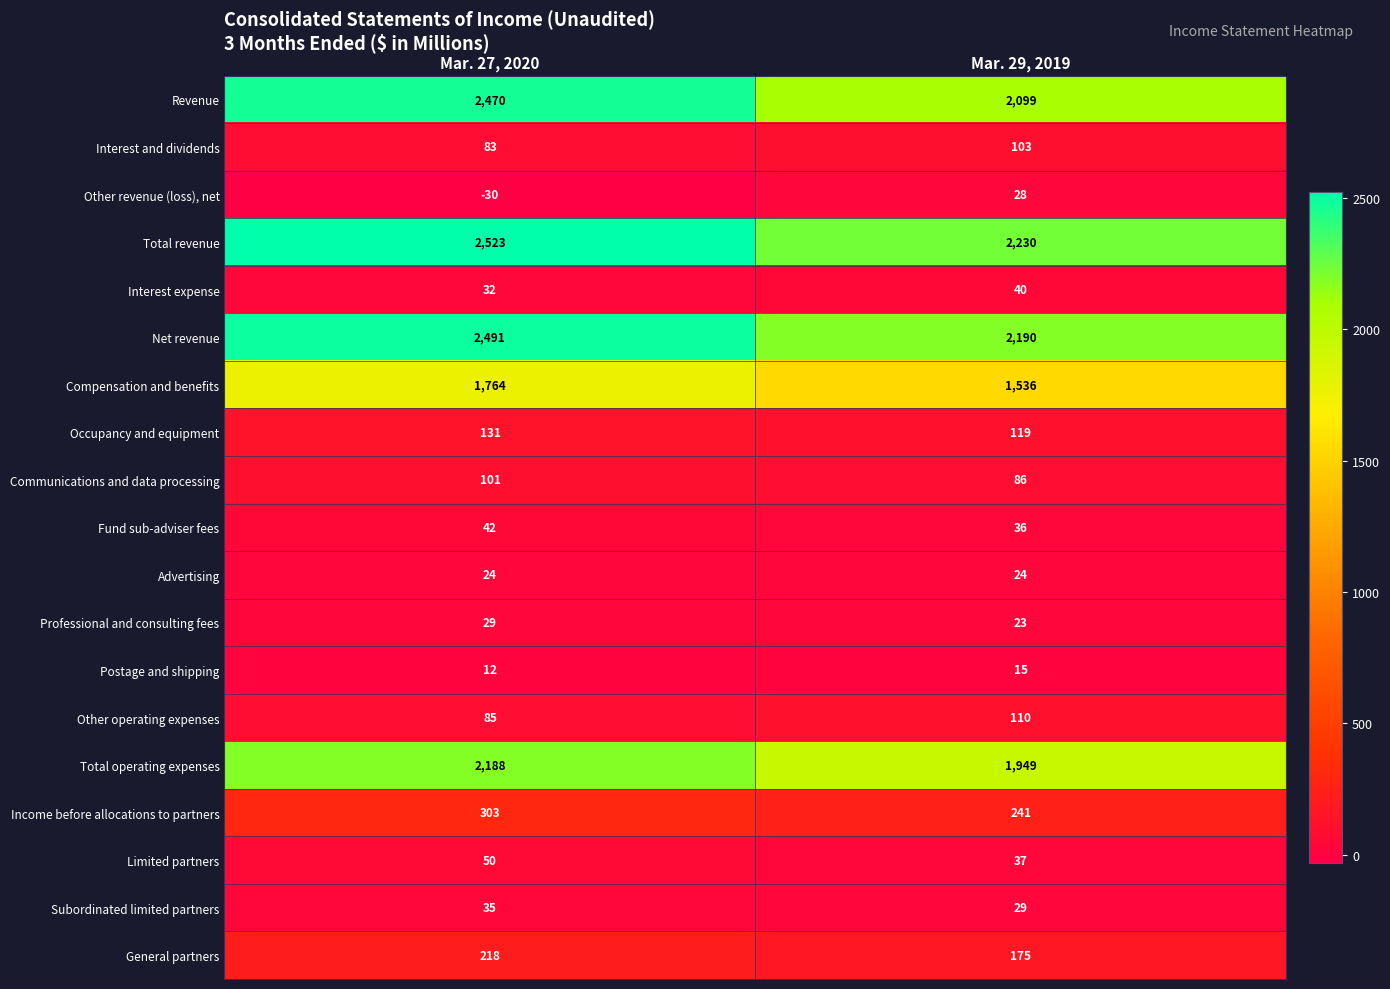

What value does the Occupancy and equipment series have at Mar. 27, 2020?

131